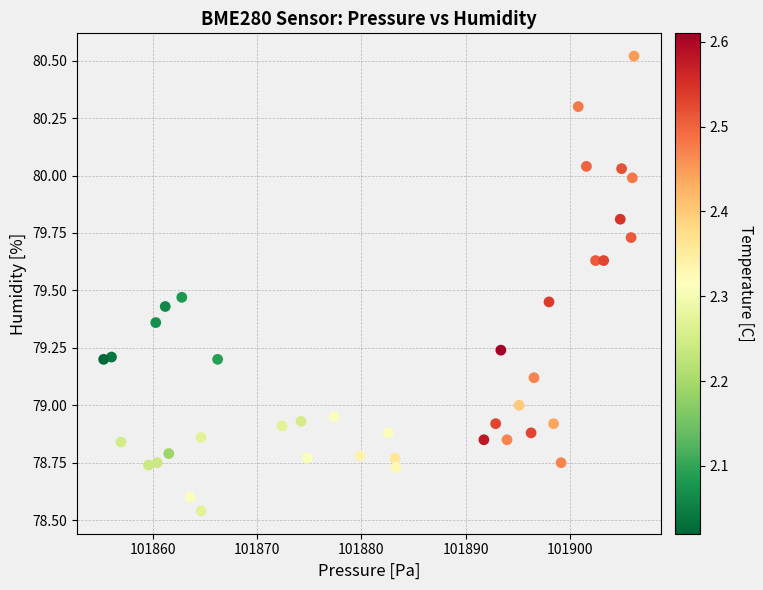

What is the range of X values (max minus min)?

50.9